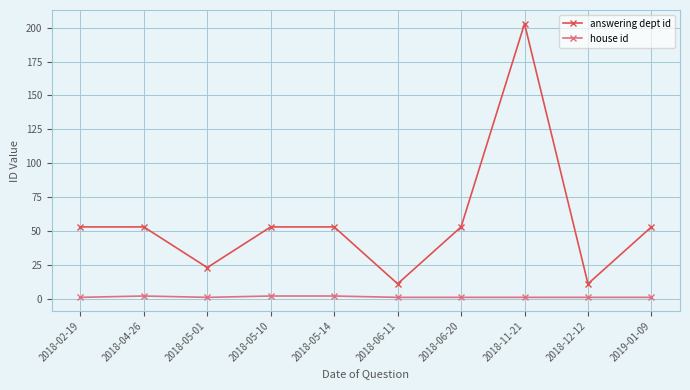

Is the value of house id at 2018-06-11 greater than the value of answering dept id at 2018-04-26?

No